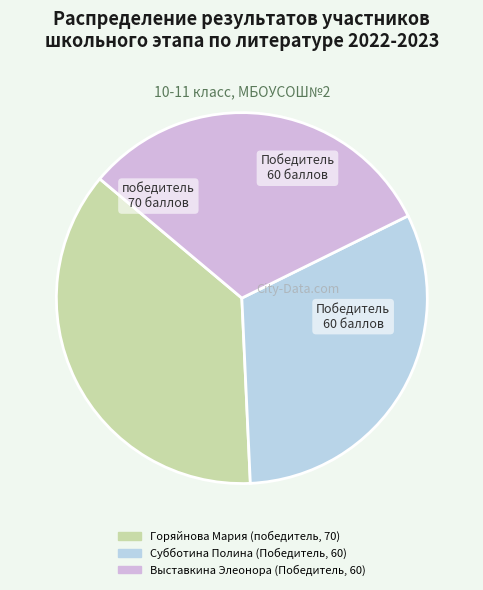

How many slices are in this pie chart?

3